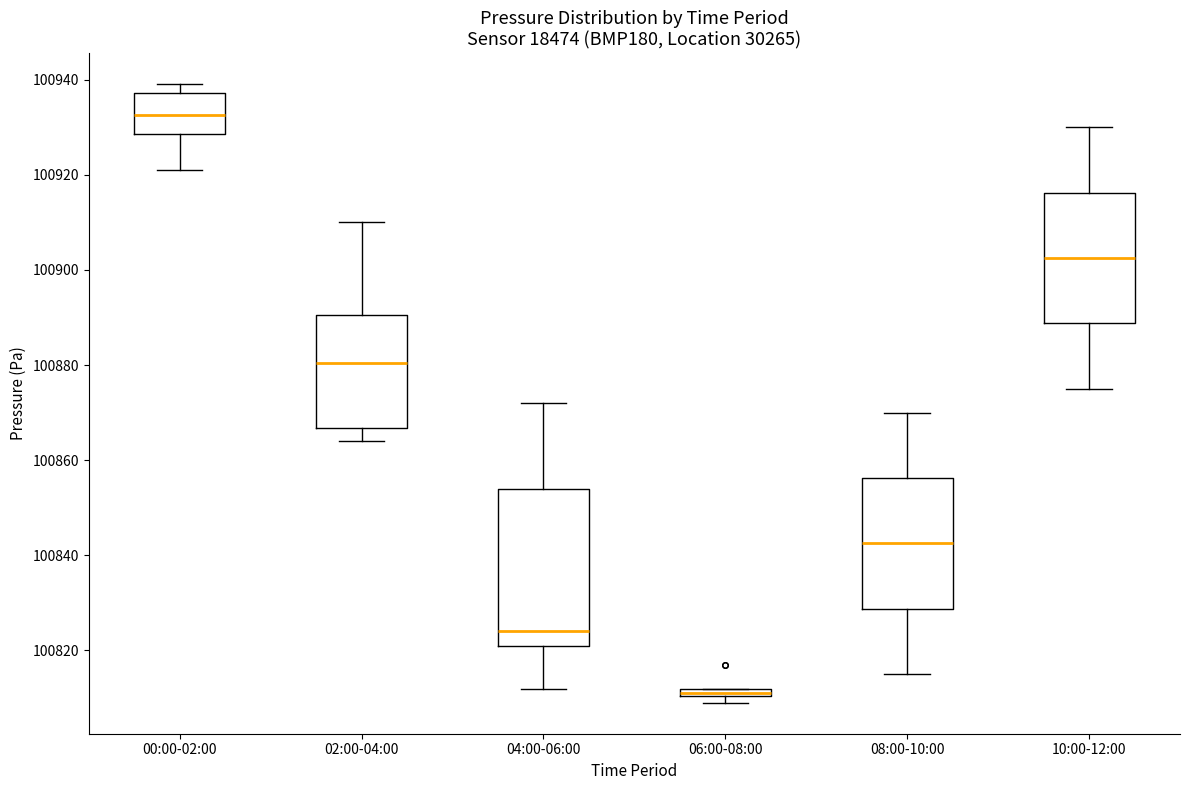

Comparing the boxes themselves (not the whiskers), which one is the tallest?

04:00-06:00